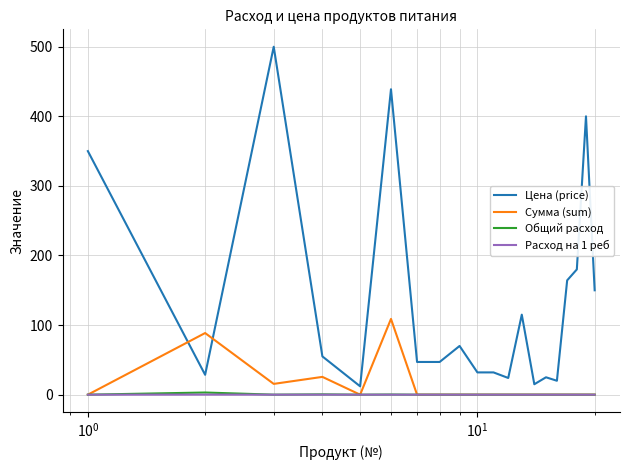

Which series has the largest range (max minus min)?

Цена (price)